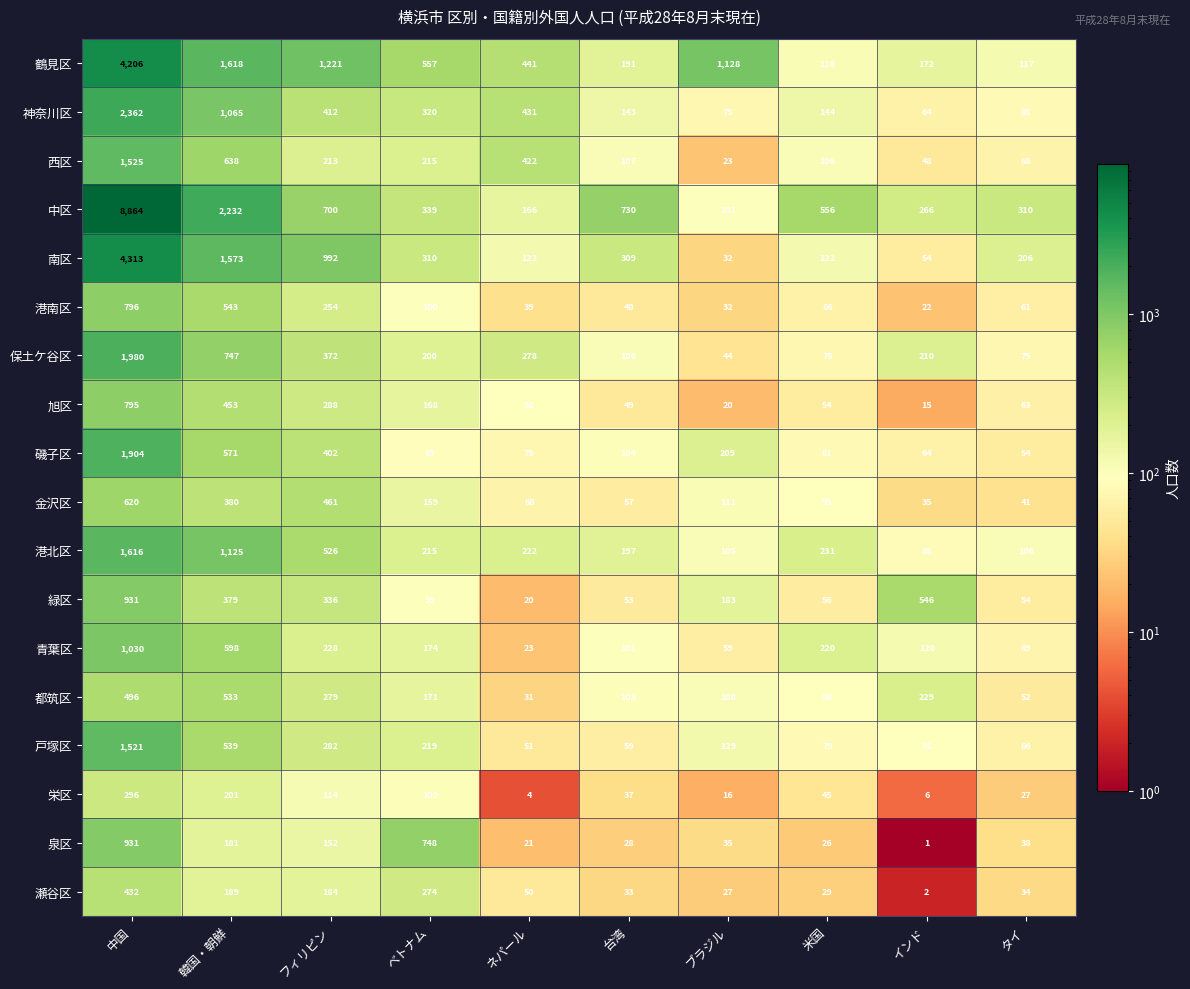

At フィリピン, list the series in order from smallest to largest.

栄区, 泉区, 瀬谷区, 西区, 青葉区, 港南区, 都筑区, 戸塚区, 旭区, 緑区, 保土ケ谷区, 磯子区, 神奈川区, 金沢区, 港北区, 中区, 南区, 鶴見区